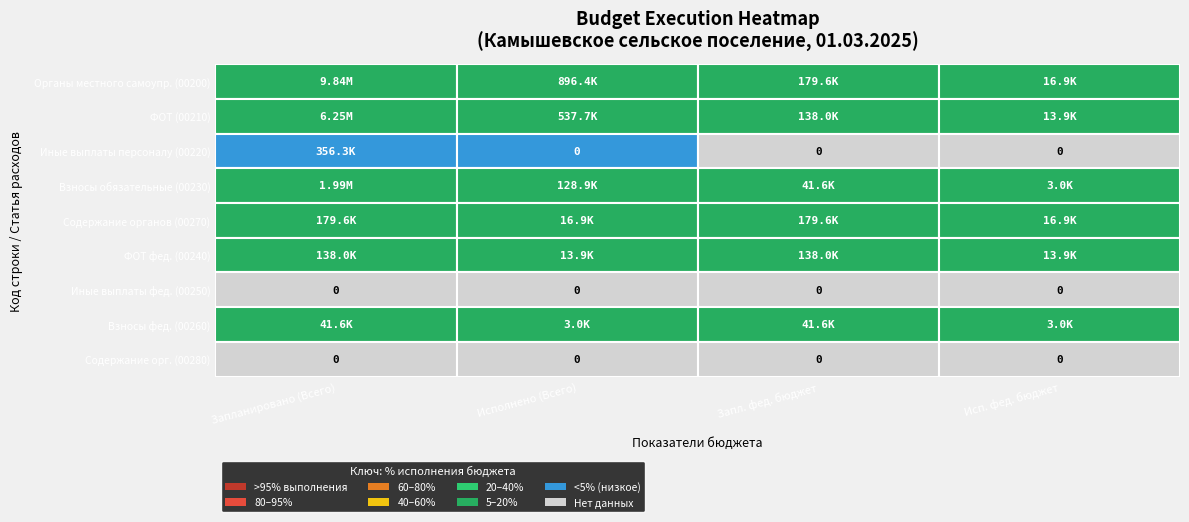

What is the maximum value for 00200?

9841700.0